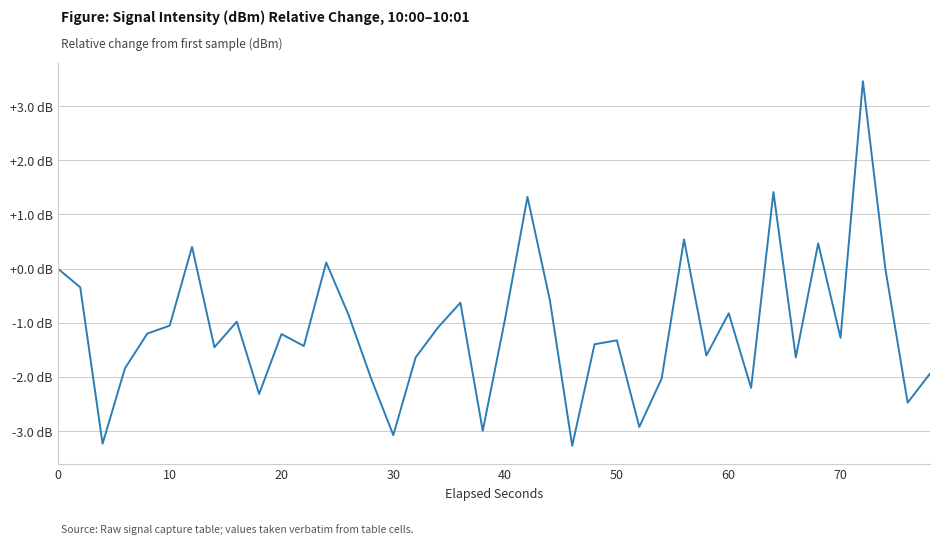

Does the chart have visible grid lines?

Yes